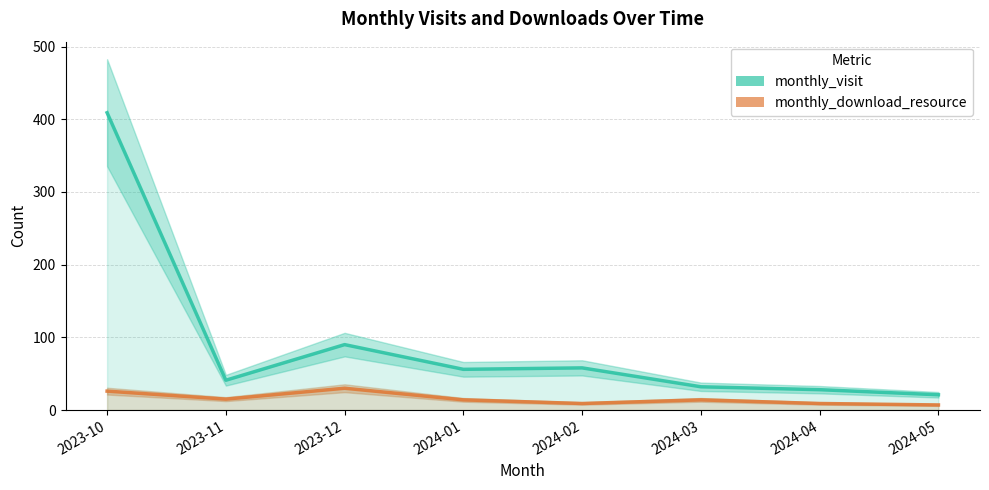

What is the total value across all series at 2024-02?

67